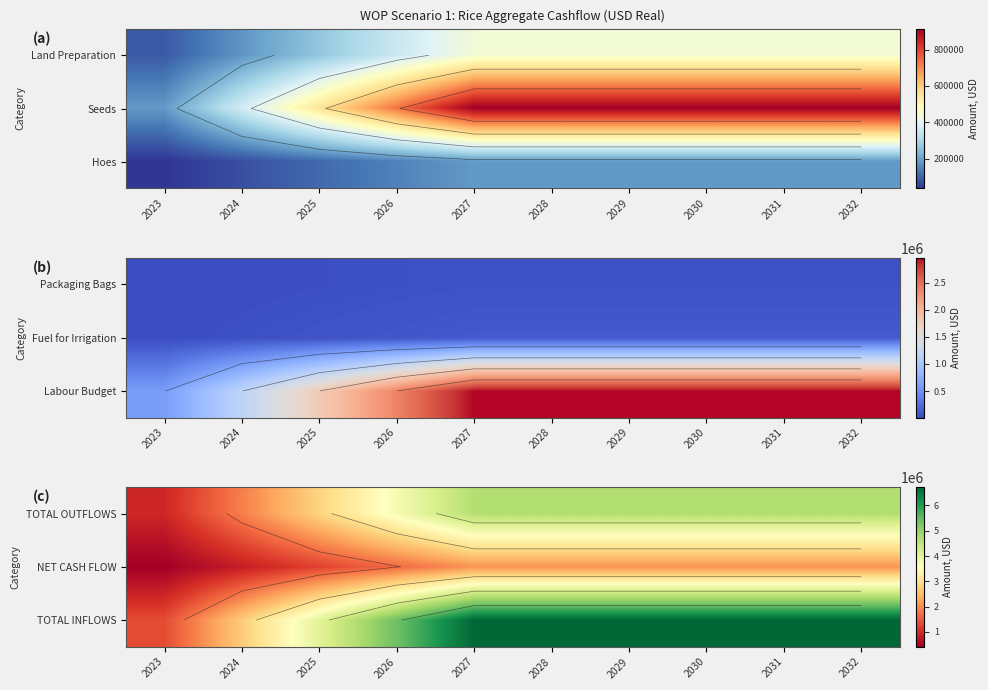

At 2027, list the series in order from smallest to largest.

NET CASH FLOW, TOTAL OUTFLOWS, TOTAL INFLOWS